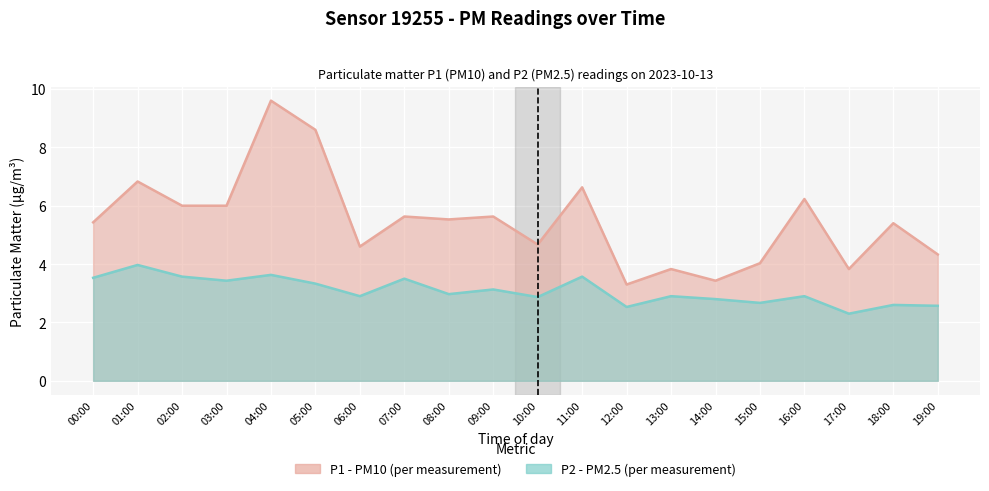

What is the difference between the second highest and minimum values in the P2 series?

1.3